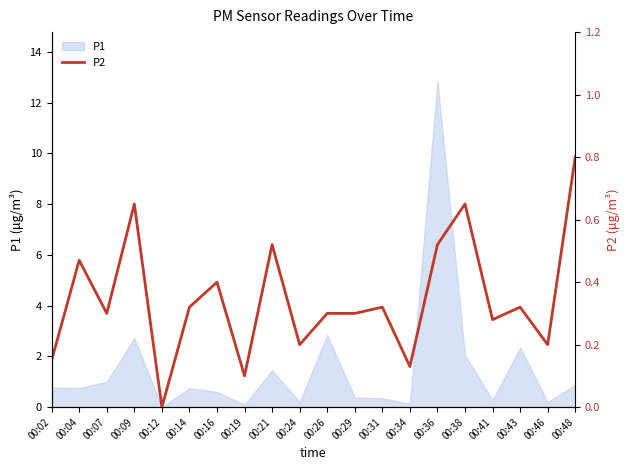

How many lines are shown in the chart?

1